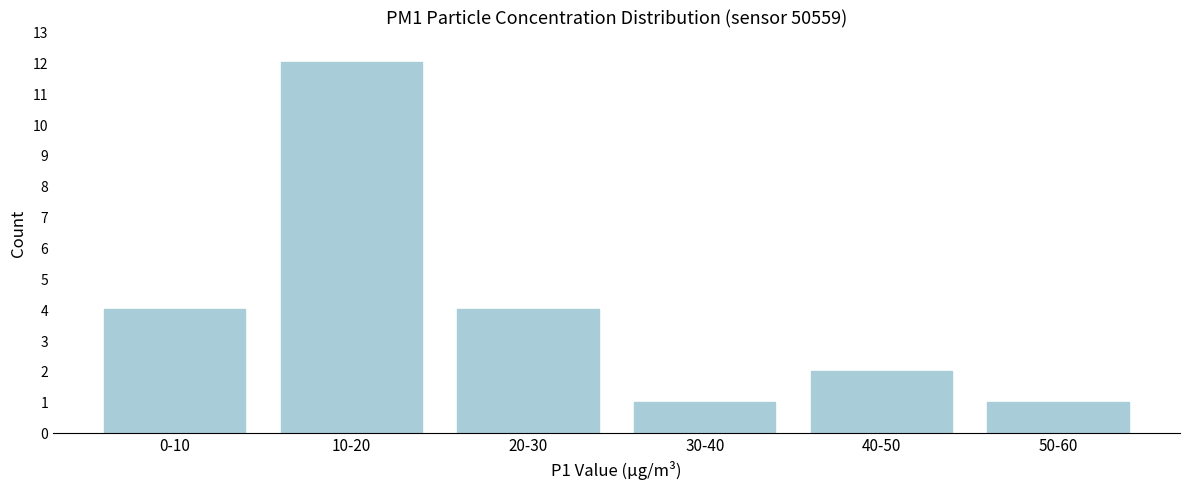

Reading left to right, list all the values displayed in this chart.

4	12	4	1	2	1